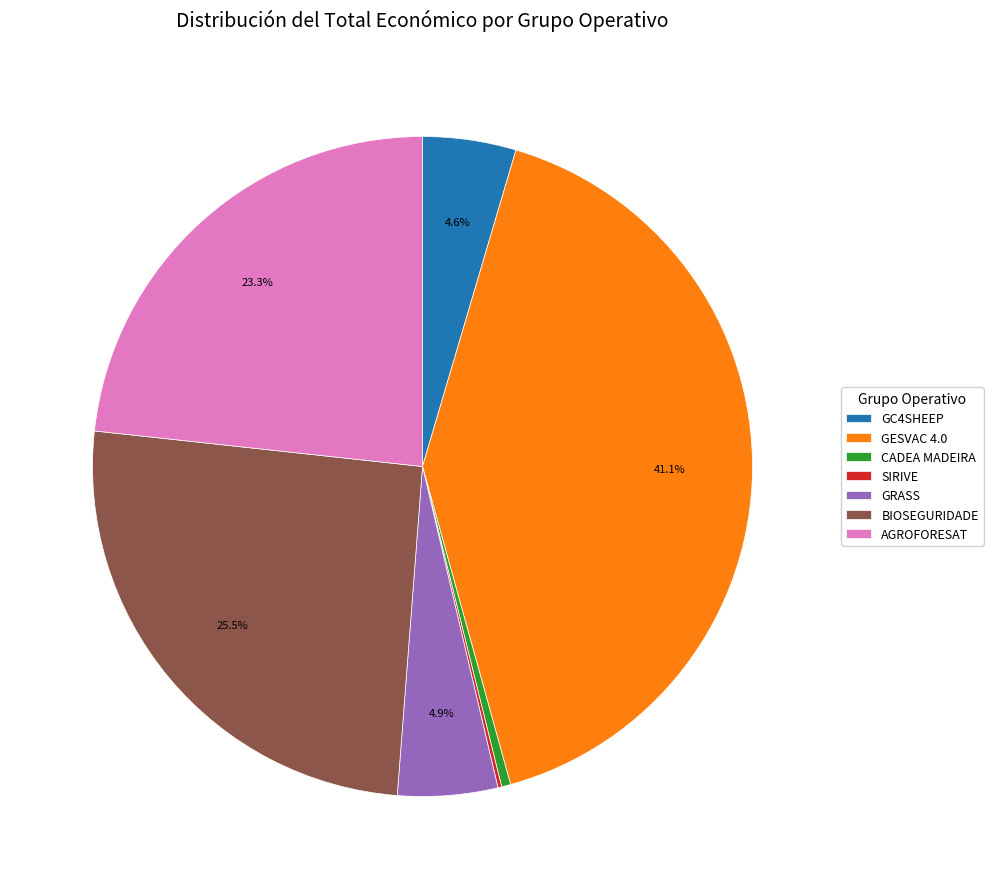

Approximately how many times larger is the value at AGROFORESAT compared to GESVAC 4.0?

0.6